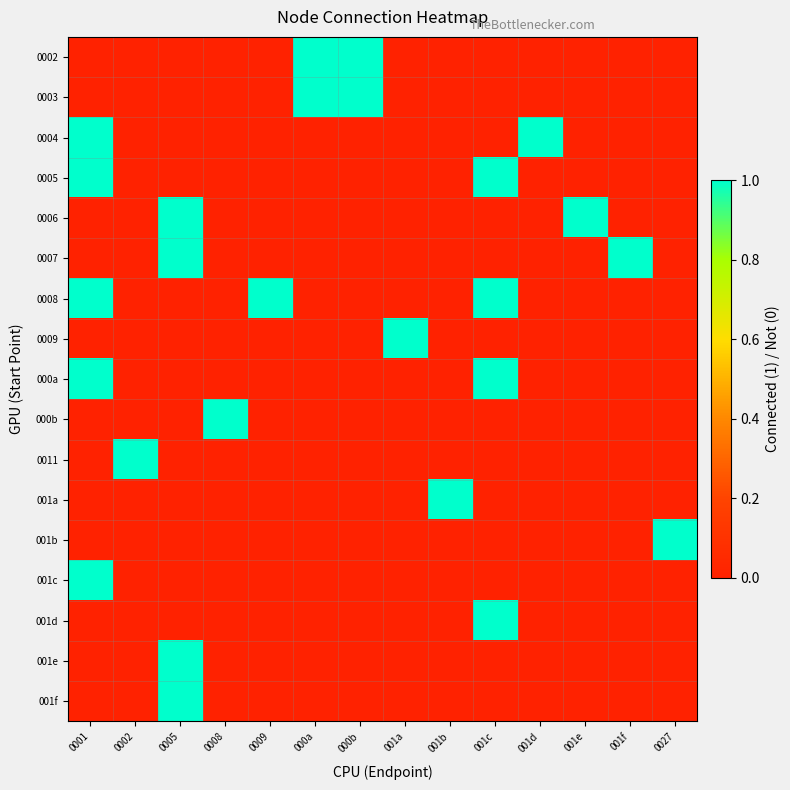

What is the total value across all series at 001d?

1